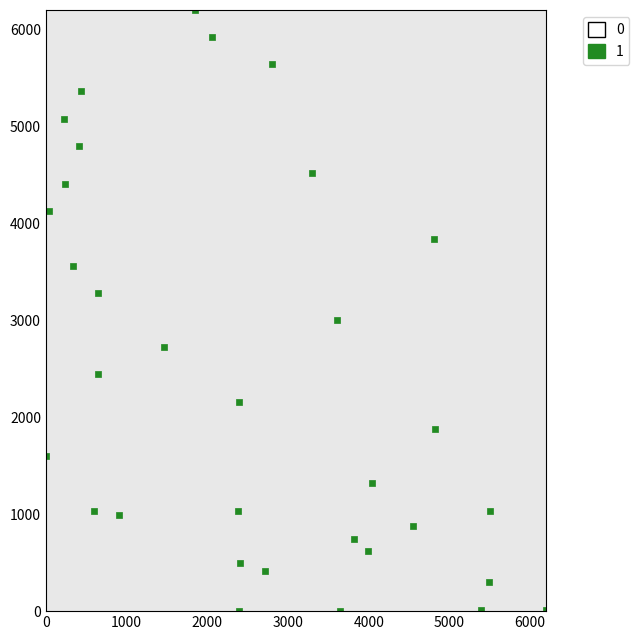

What is the range of X values (max minus min)?

6200.0